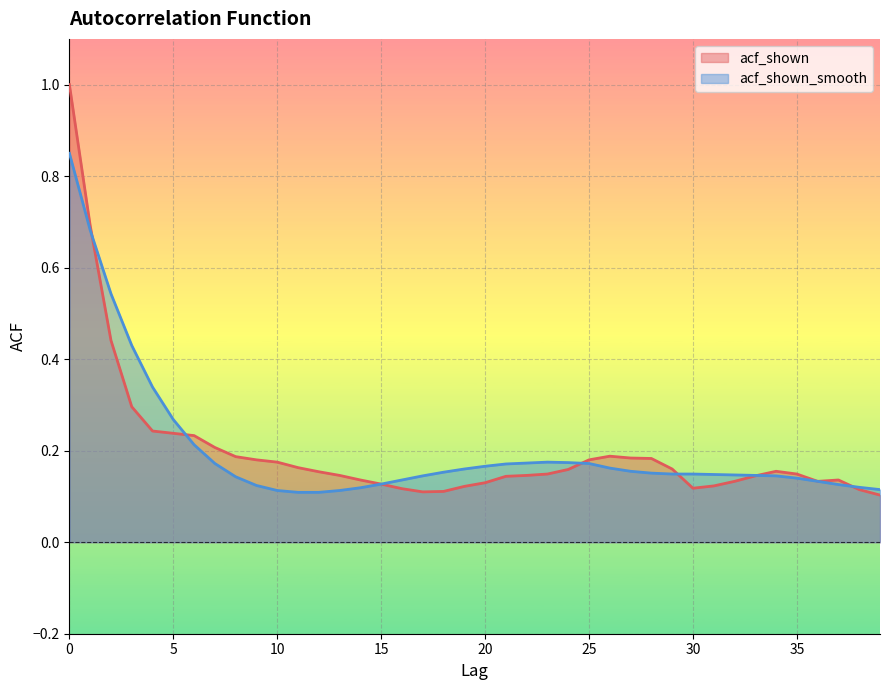

What value does the acf_shown series have at 36?

0.1